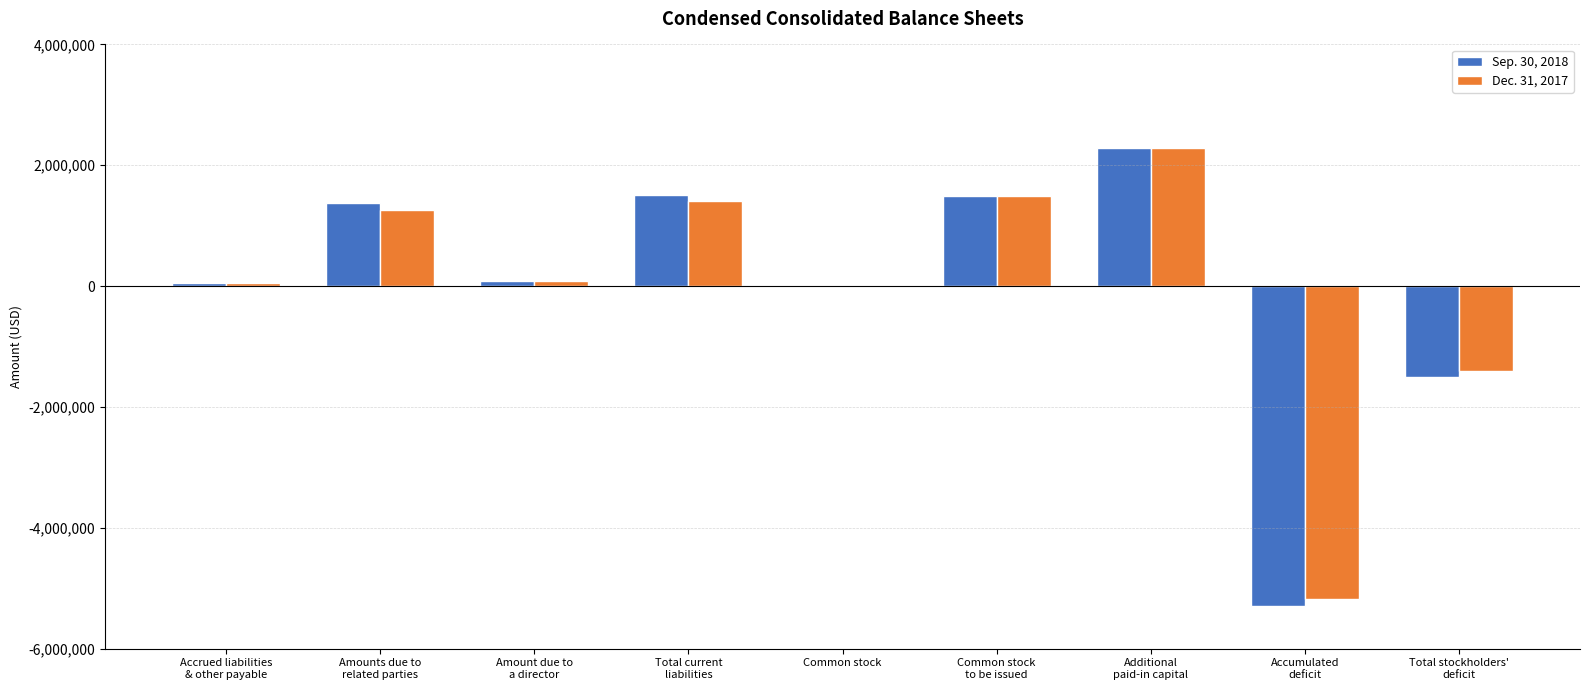

What is the greatest value displayed?

2282970